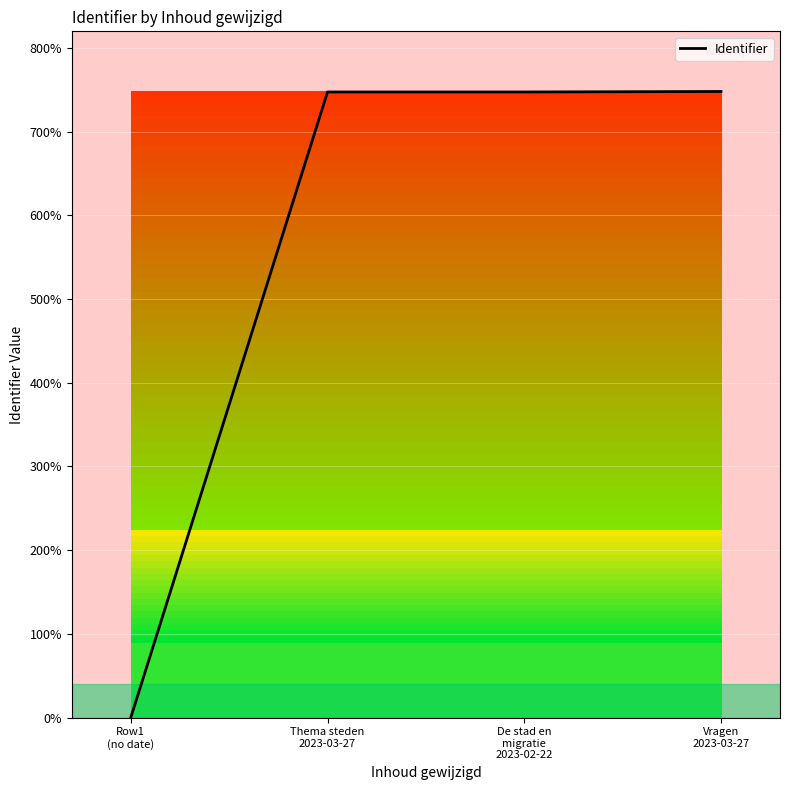

At which category does the chart reach its minimum across all series?

Row1
(no date)